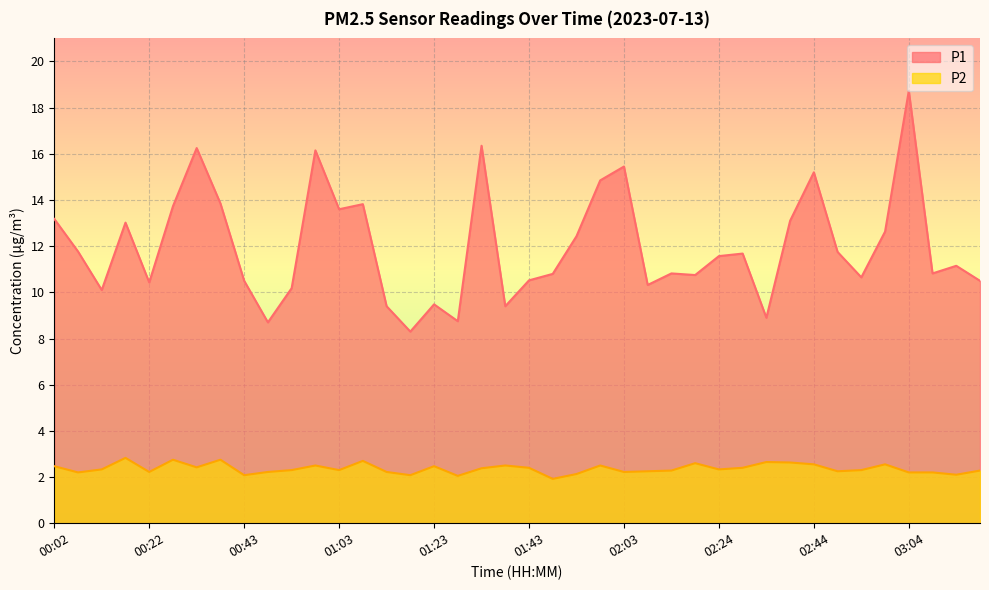

True or false: P1 and P2 intersect in this chart.

False